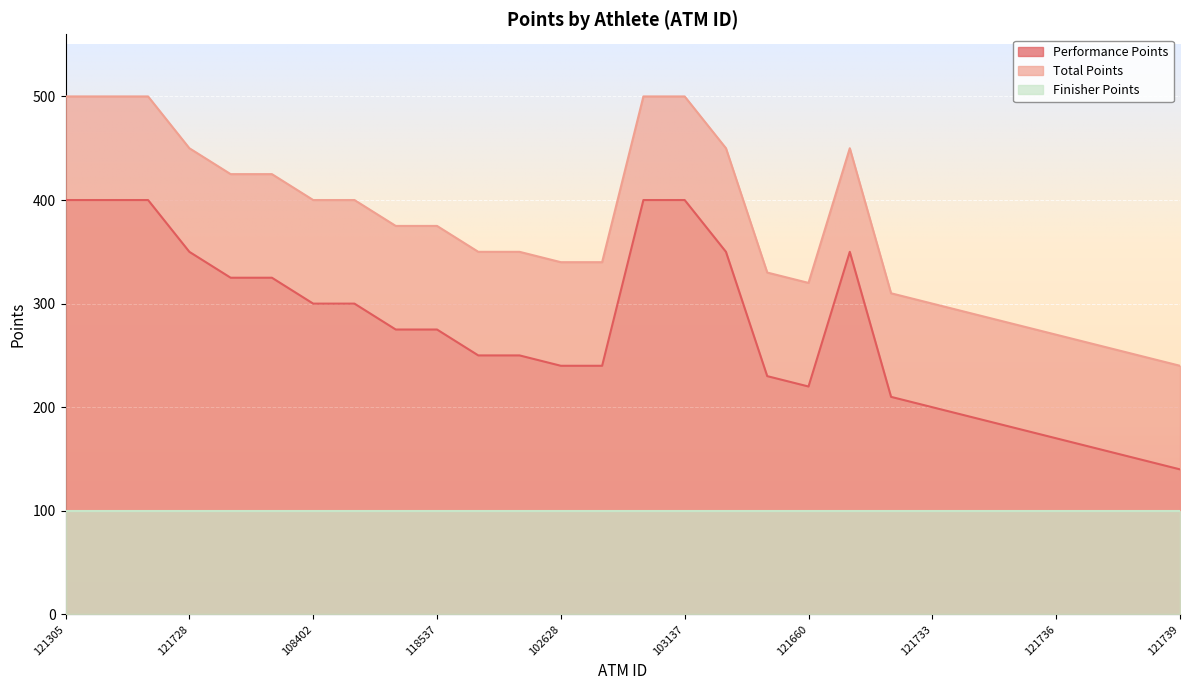

At which category is the sum across all series the highest?

121305